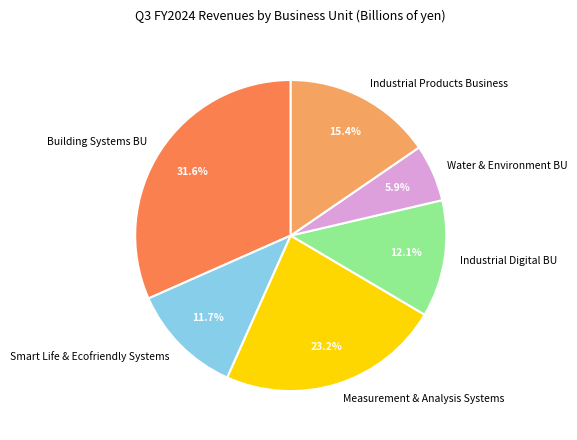

True or false: Industrial Products Business accounts for 25% of the total.

False